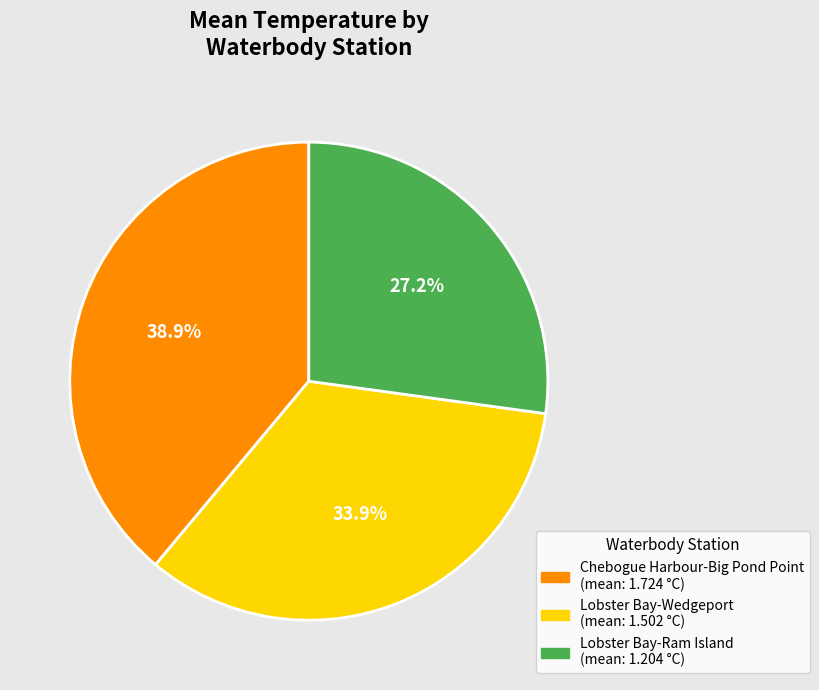

How many slices are in this pie chart?

3